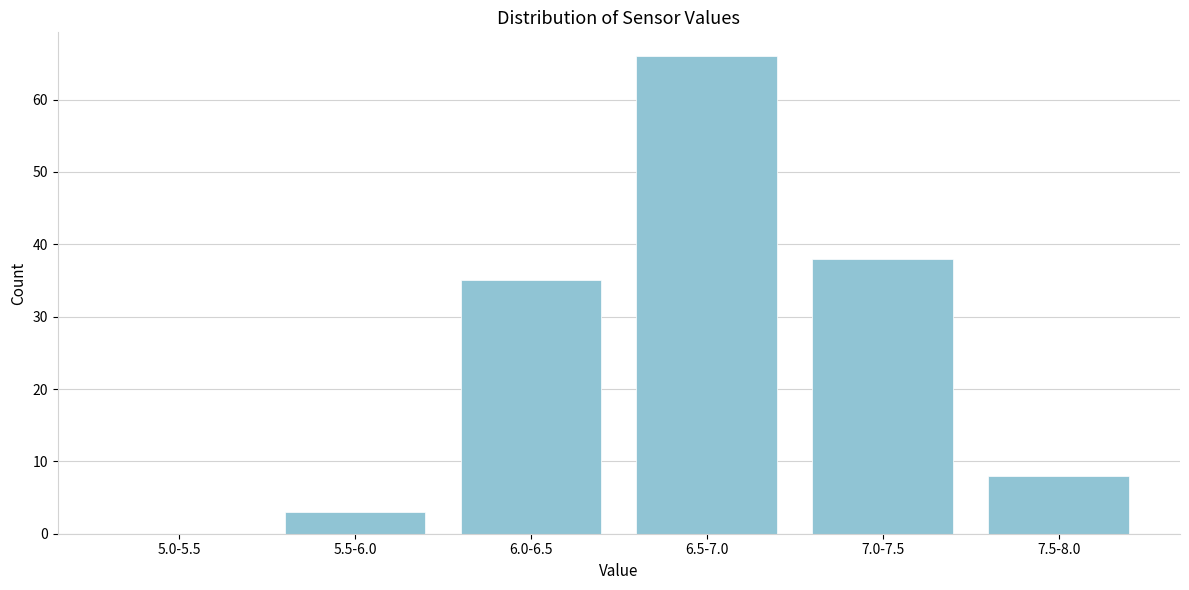

Reading right to left, list all the values displayed in this chart.

7.5-8.0=8	7.0-7.5=38	6.5-7.0=66	6.0-6.5=35	5.5-6.0=3	5.0-5.5=0